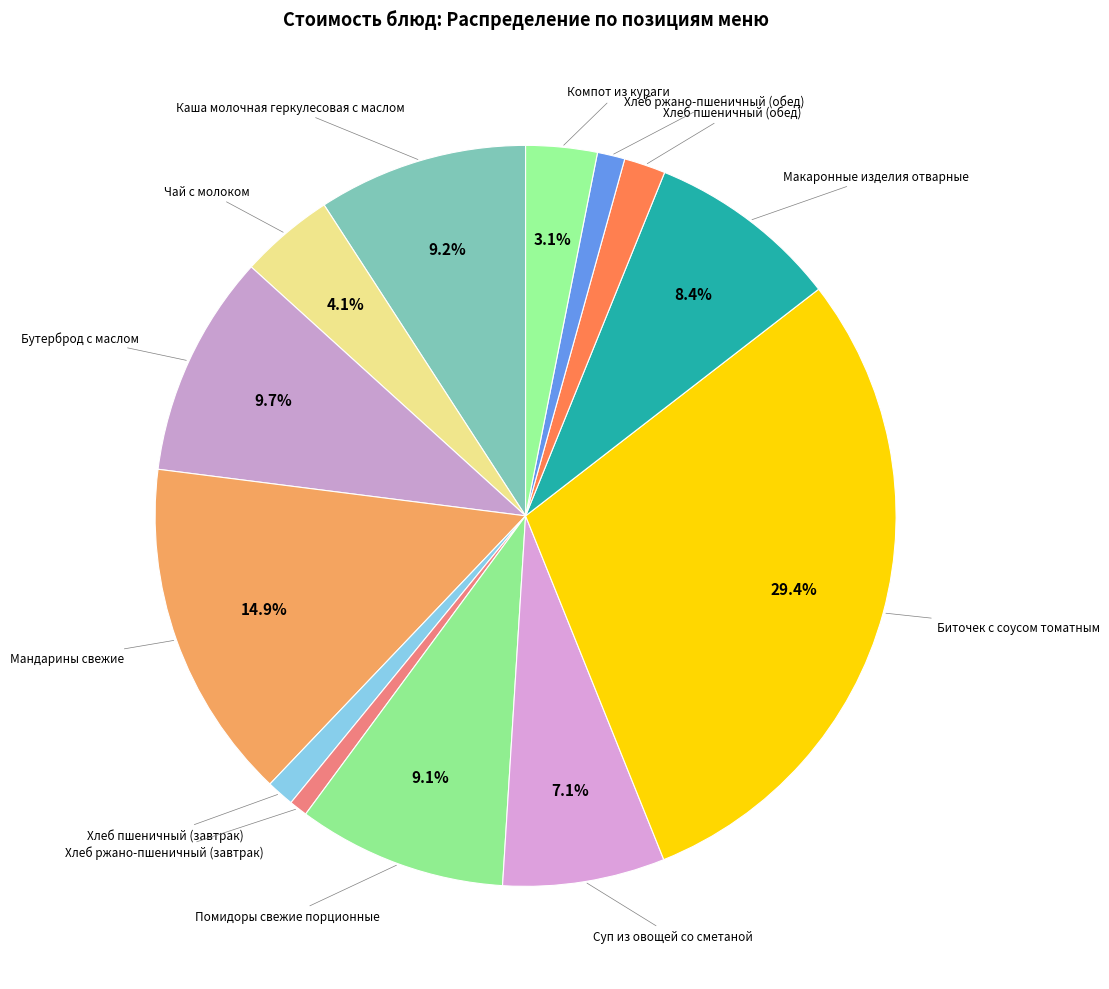

How many slices are in this pie chart?

13